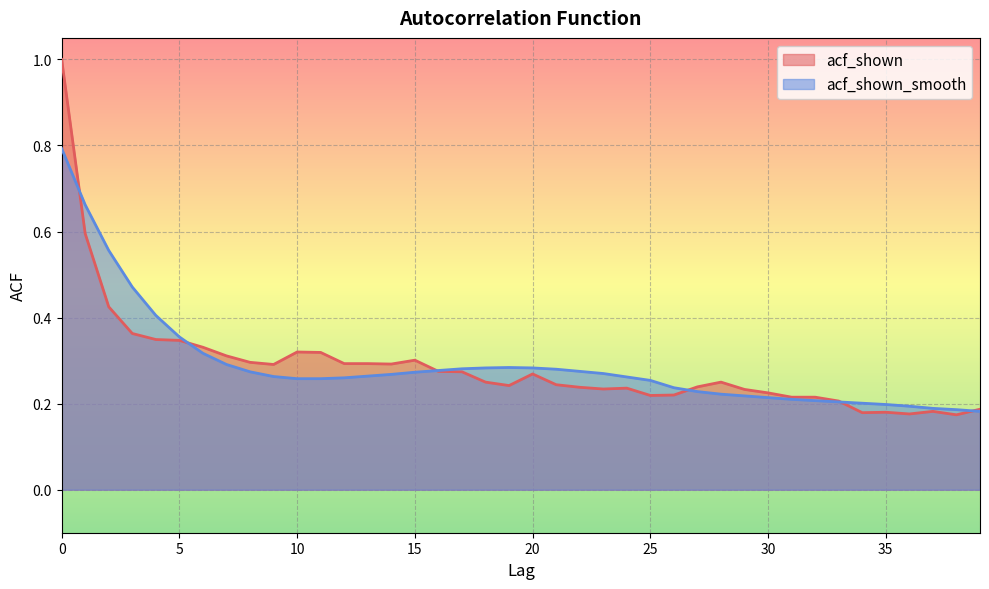

How many data points does each series have?

40